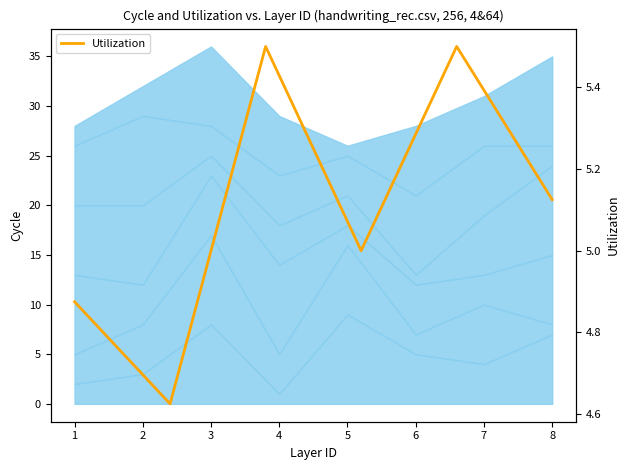

How many series are shown in this chart?

1